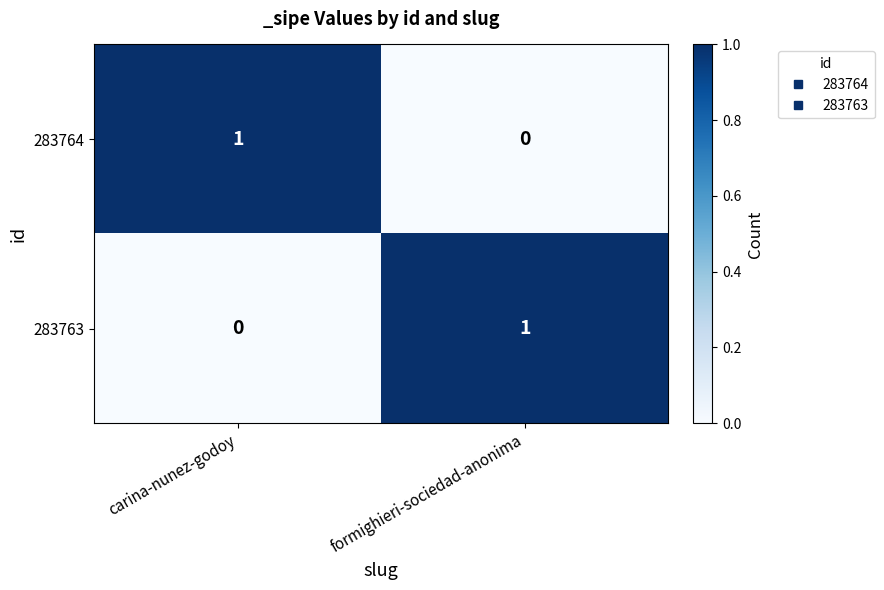

At how many categories does at least one series exceed 0?

2